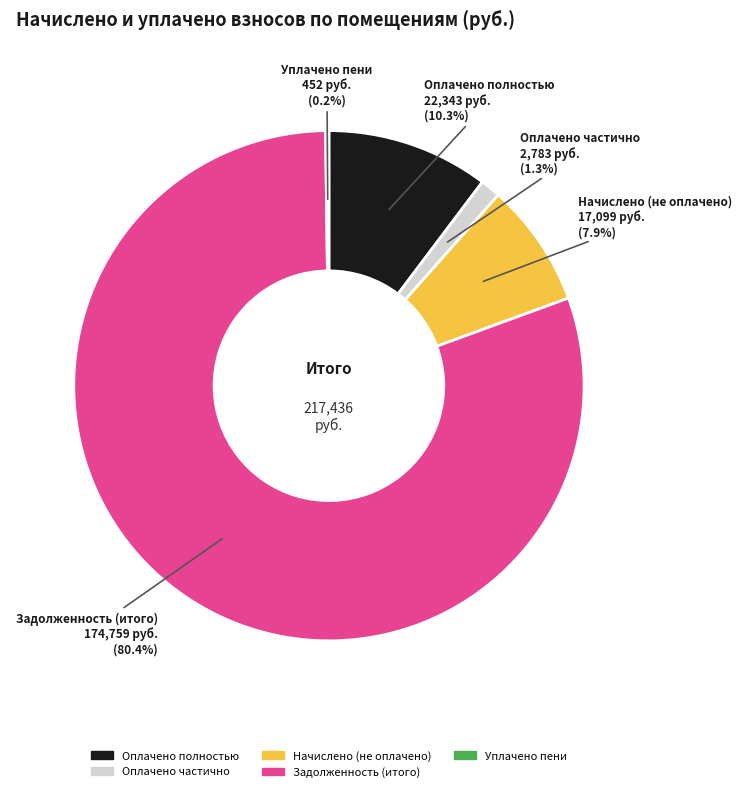

Is there a majority slice in this chart?

Yes